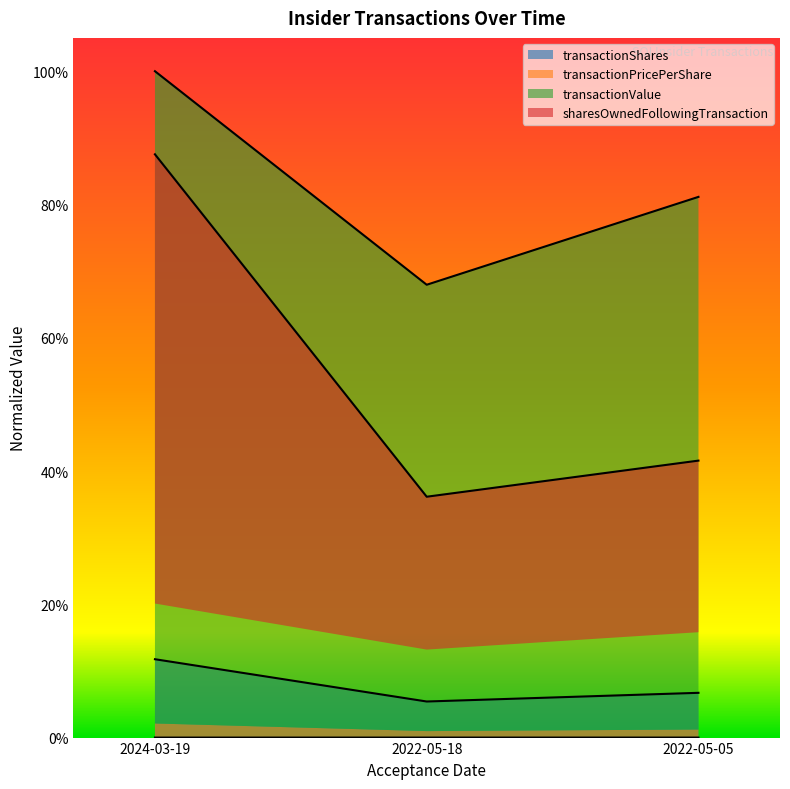

At which category is the sum across all series the highest?

2024-03-19